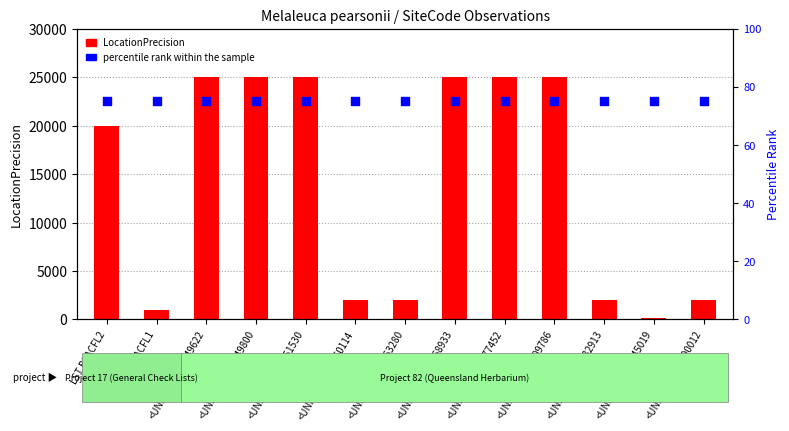

Which series reaches the maximum Y coordinate?

LocationPrecision